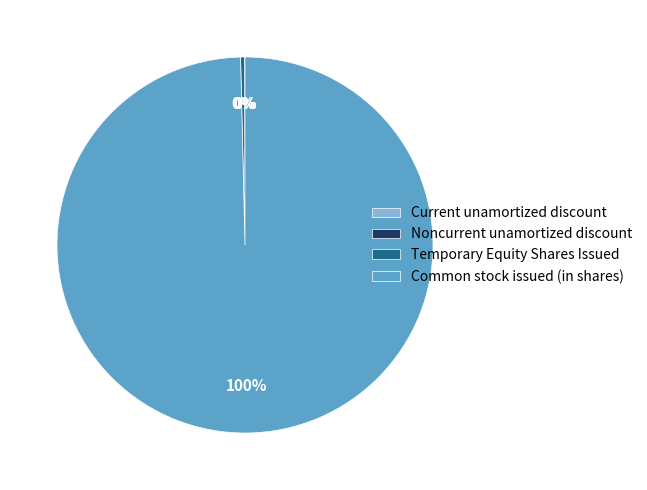

Which has a higher value, Common stock issued (in shares) or Temporary Equity Shares Issued?

Common stock issued (in shares)